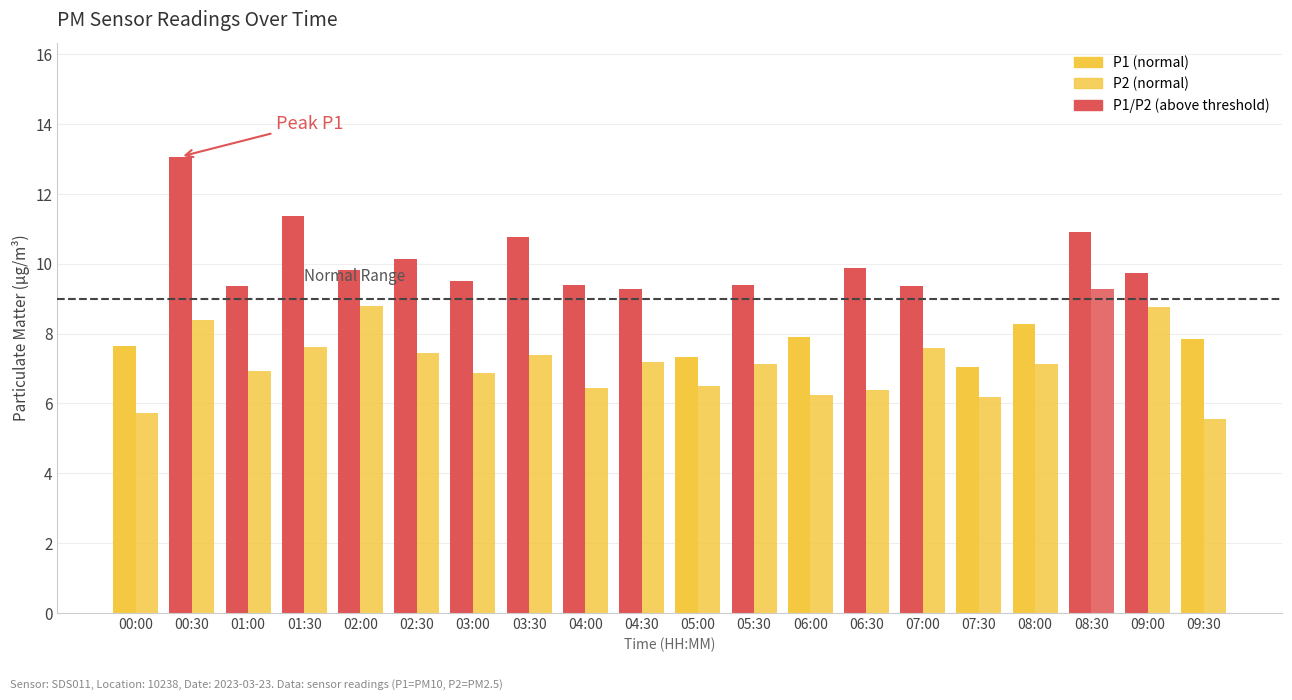

How many categories are shown in the chart?

20